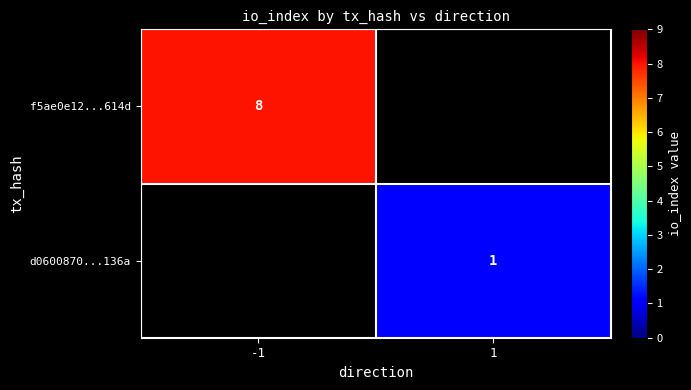

The d0600870...136a series shows 0.4 at 1. True or false?

False